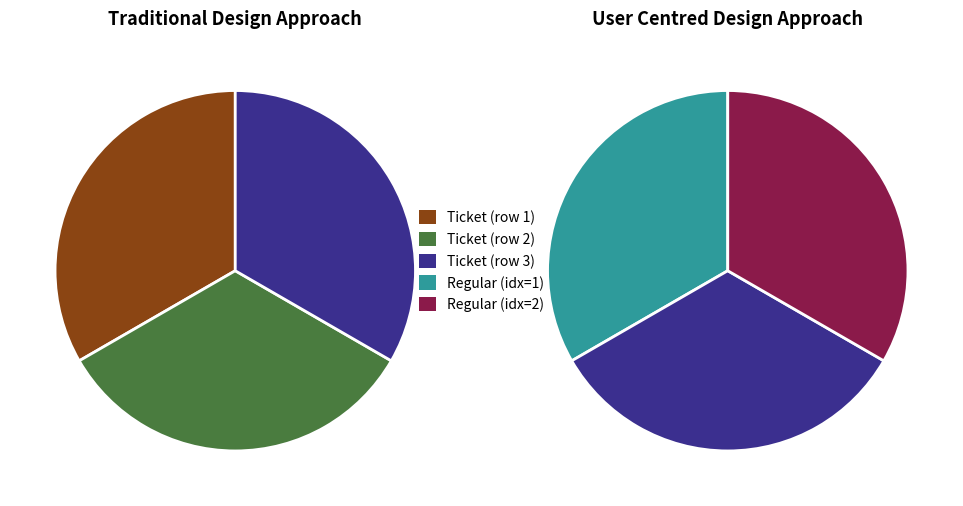

Combined, do Ticket and Regular account for over 50%?

No